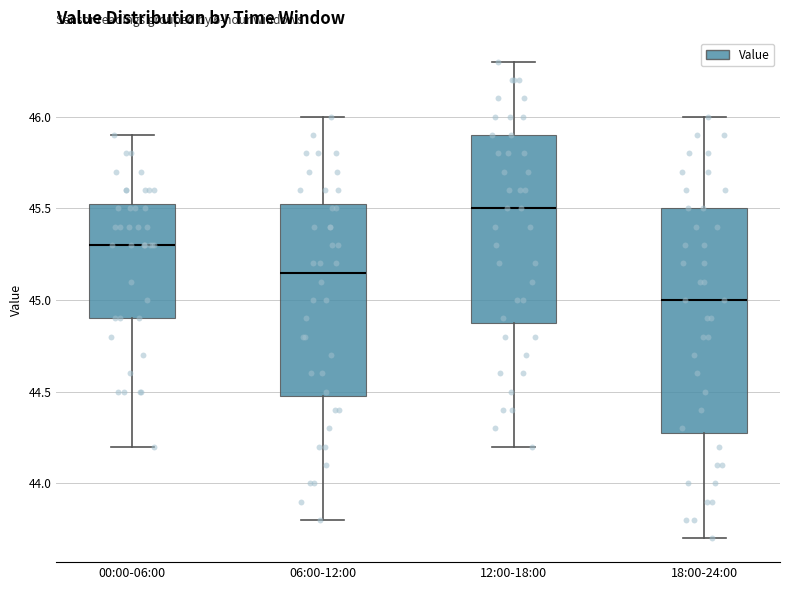

Reading left to right, transcribe this box plot: for each box, give where its median line is, the range the box spans, and where its two whiskers end, as read against the y-axis. The values are not printed on the chart, so give them approximately, as read against the axis.

00:00-06:00: median 45.30, box 44.90 to 45.55, whiskers 44.20 to 45.90
06:00-12:00: median 45.15, box 44.50 to 45.55, whiskers 43.80 to 46.00
12:00-18:00: median 45.50, box 44.90 to 45.90, whiskers 44.20 to 46.30
18:00-24:00: median 45.00, box 44.30 to 45.50, whiskers 43.70 to 46.00